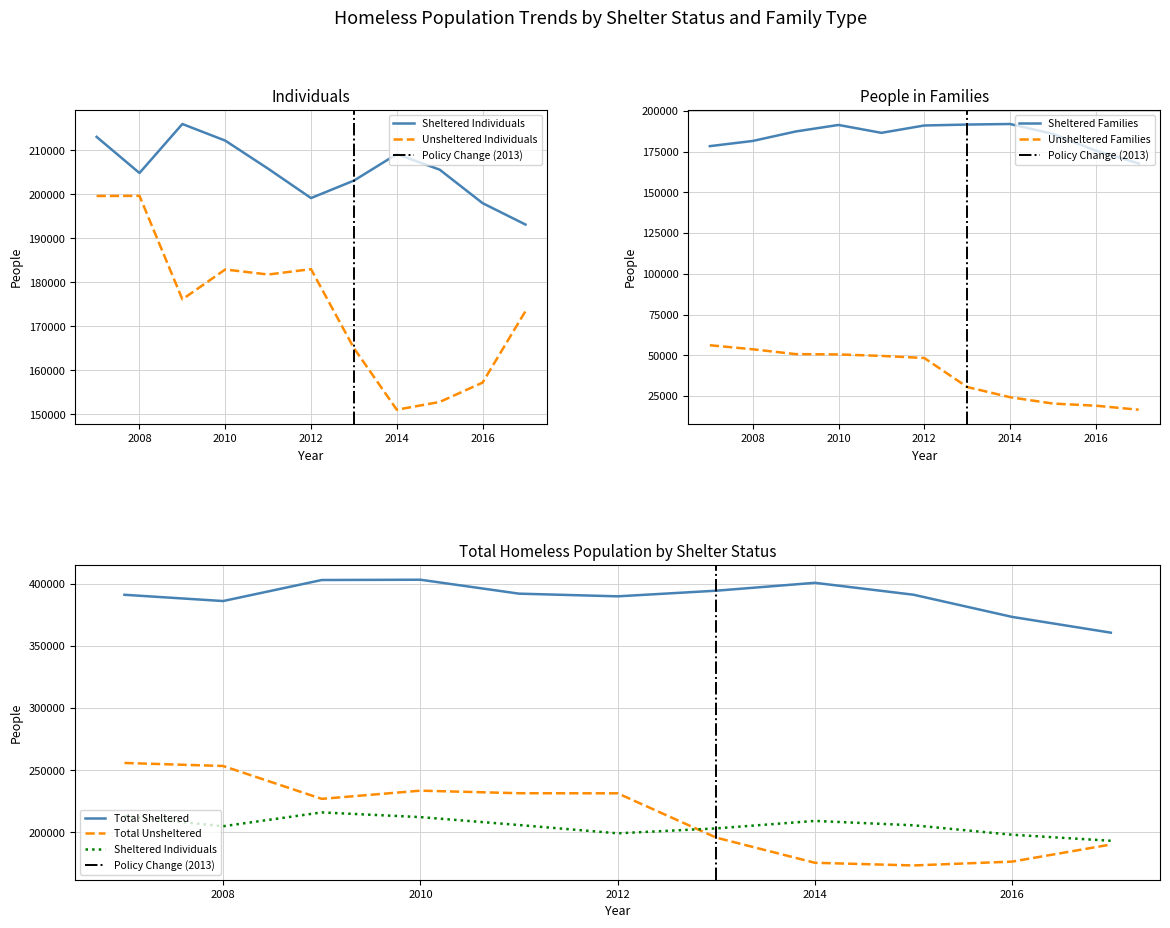

The value of Sheltered Families at 2010 is 333787. True or false?

False